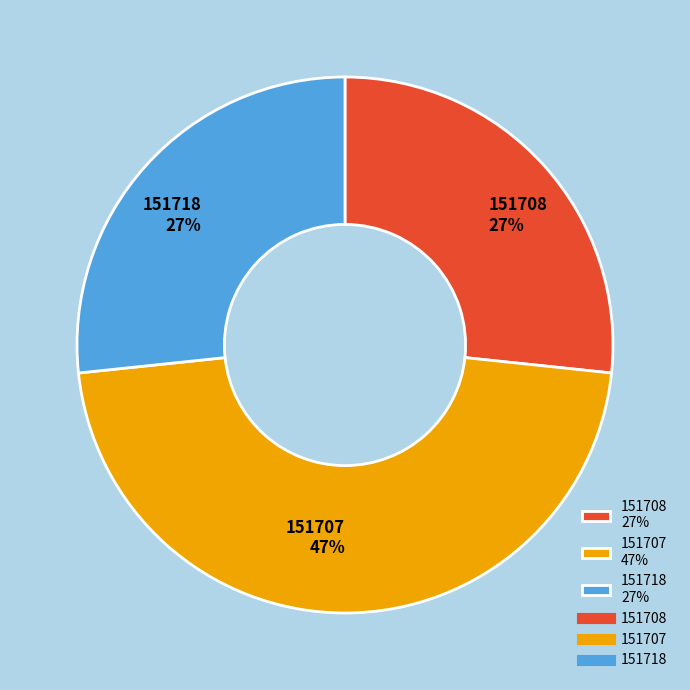

To the nearest percent, what is the average slice percentage?

33%